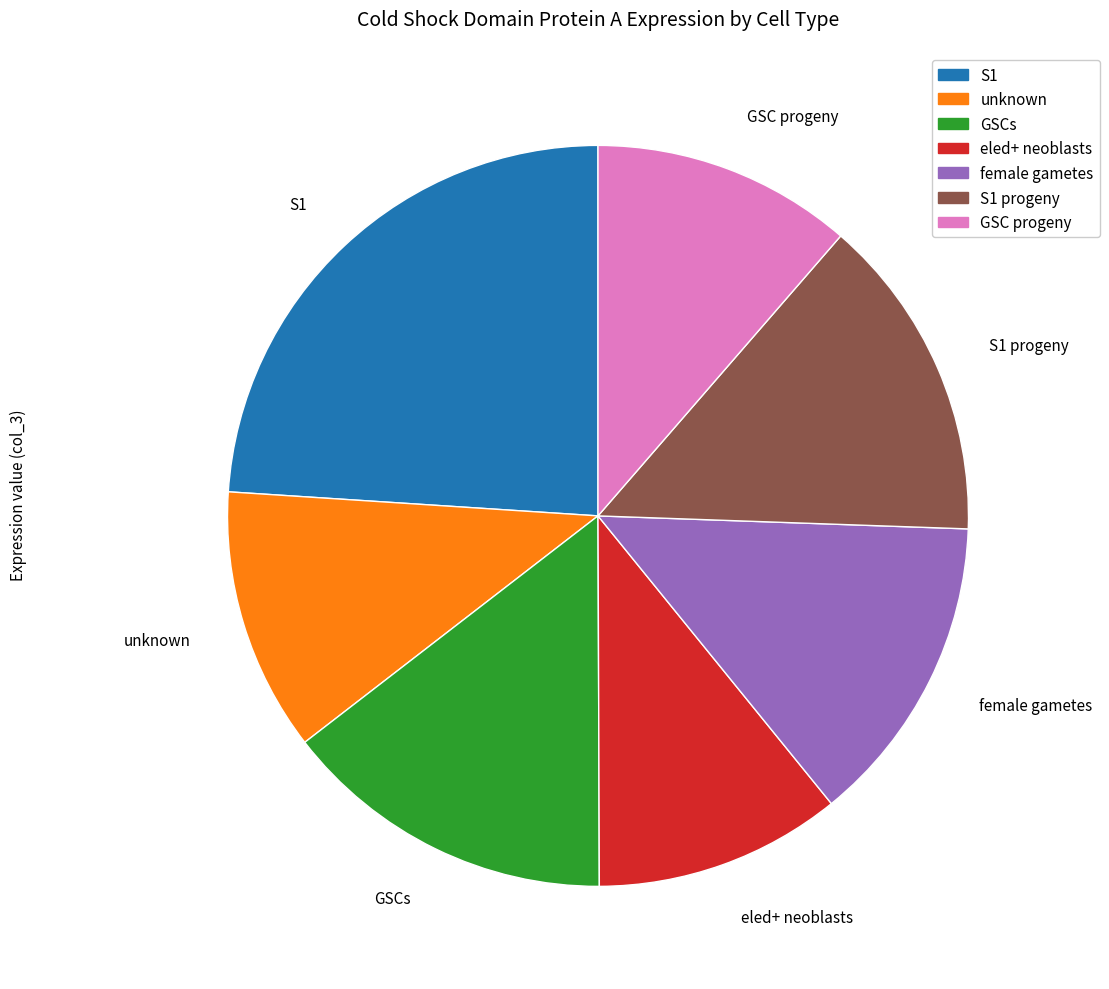

Is it true that S1 is 24% of the pie?

True